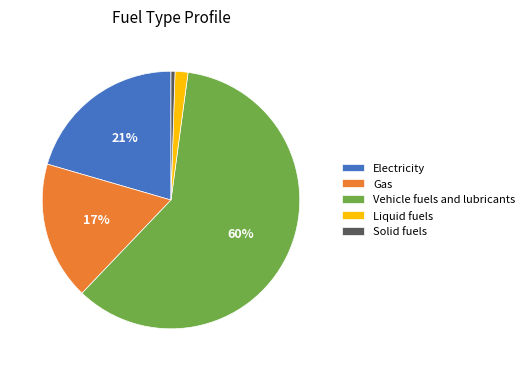

Rank the categories by value from highest to lowest.

Vehicle fuels and lubricants, Electricity, Gas, Liquid fuels, Solid fuels